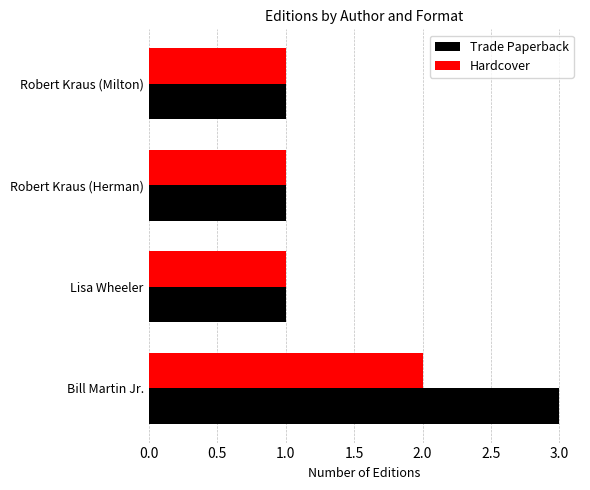

Rank the series by their average value, from lowest to highest.

Hardcover, Trade Paperback